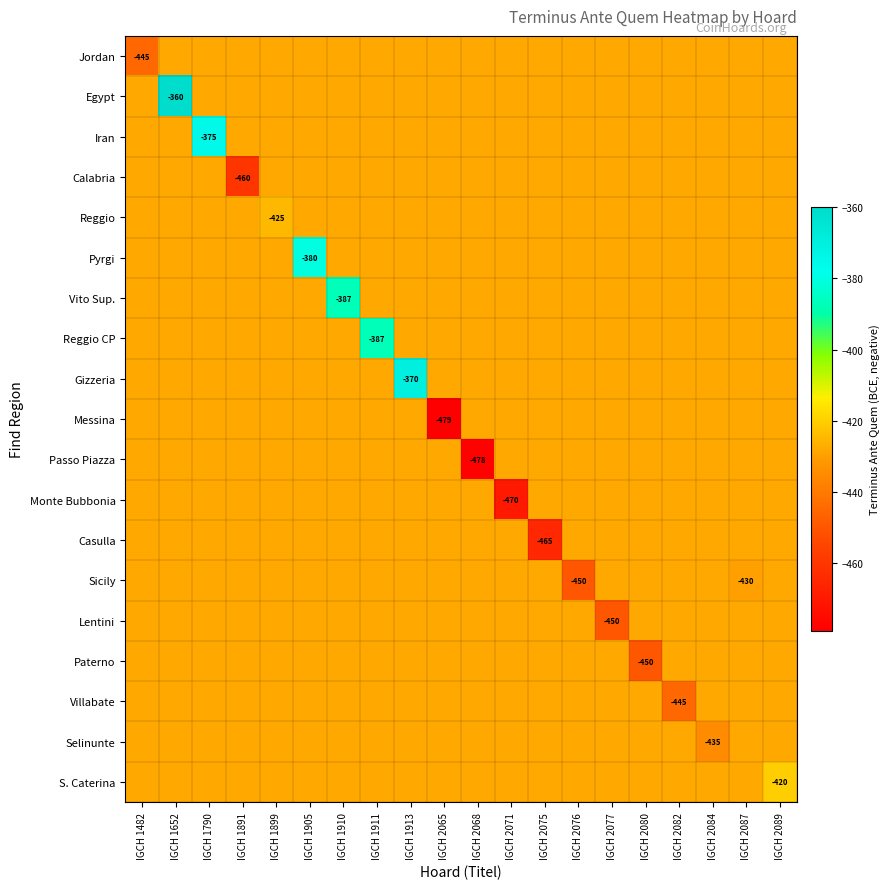

Is the value of Casulla at IGCH 1891 greater than the value of Reggio CP at IGCH 2089?

No